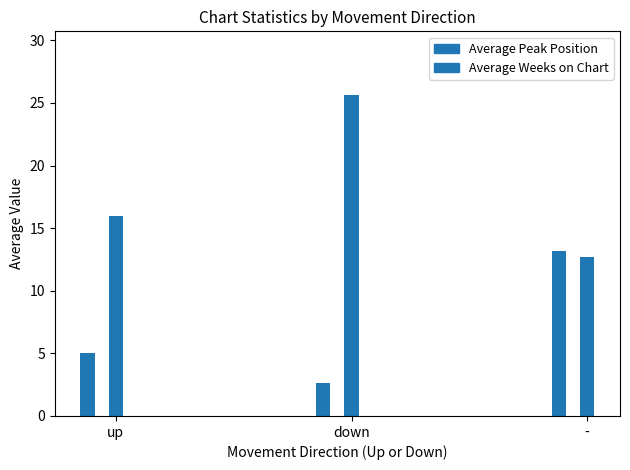

What is the label of the 1st bar from the right?

-